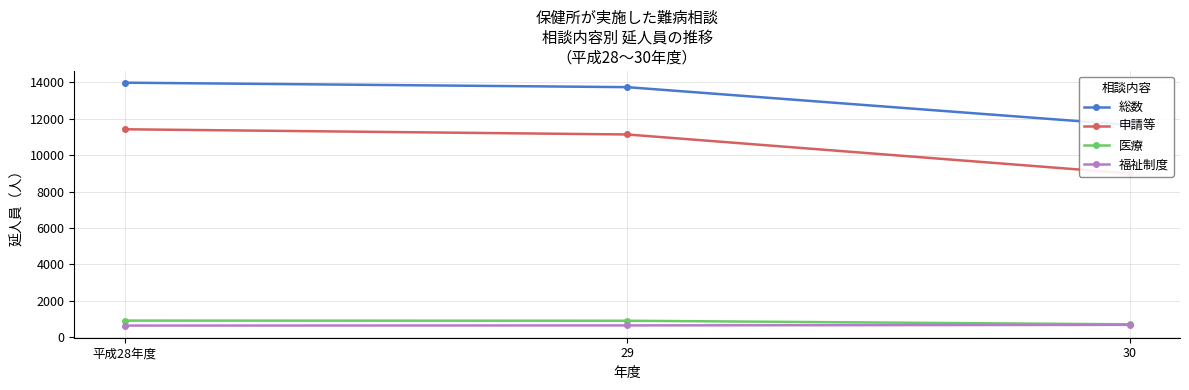

At which label does 総数 first exceed 13744?

平成28年度